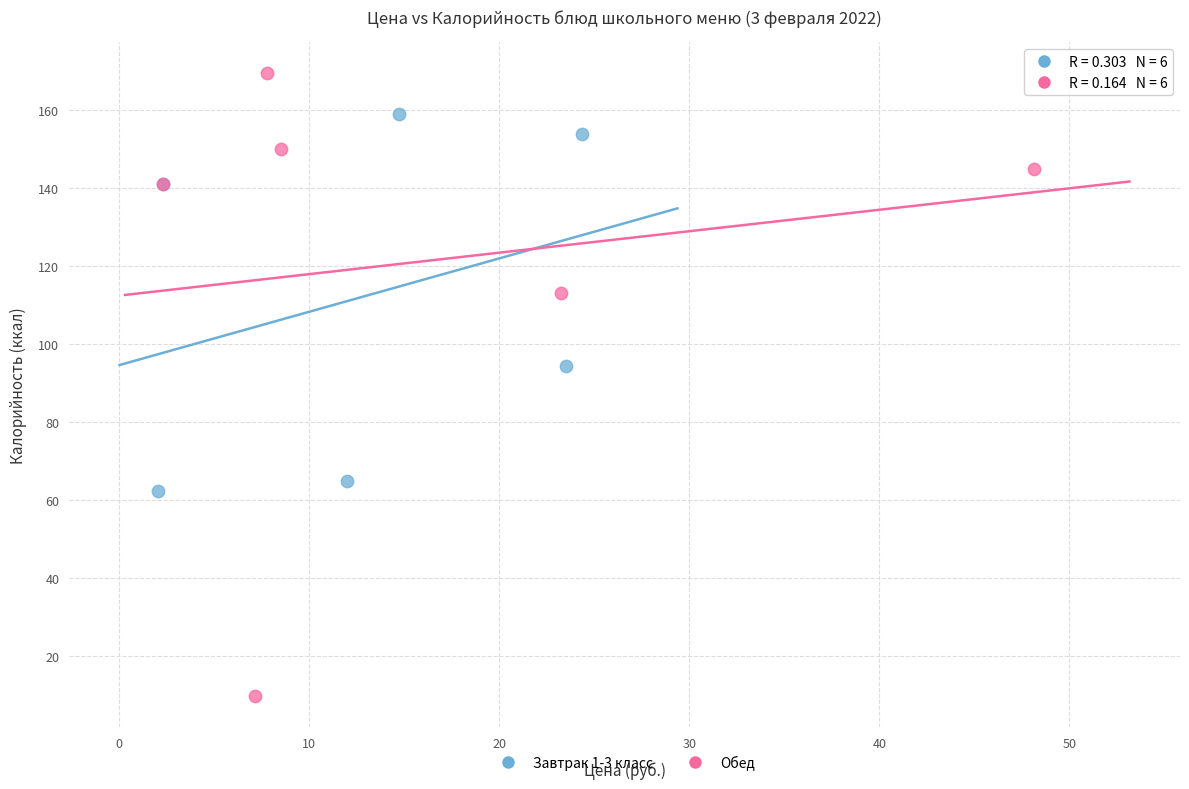

Which series has the largest Y range (max minus min)?

Обед